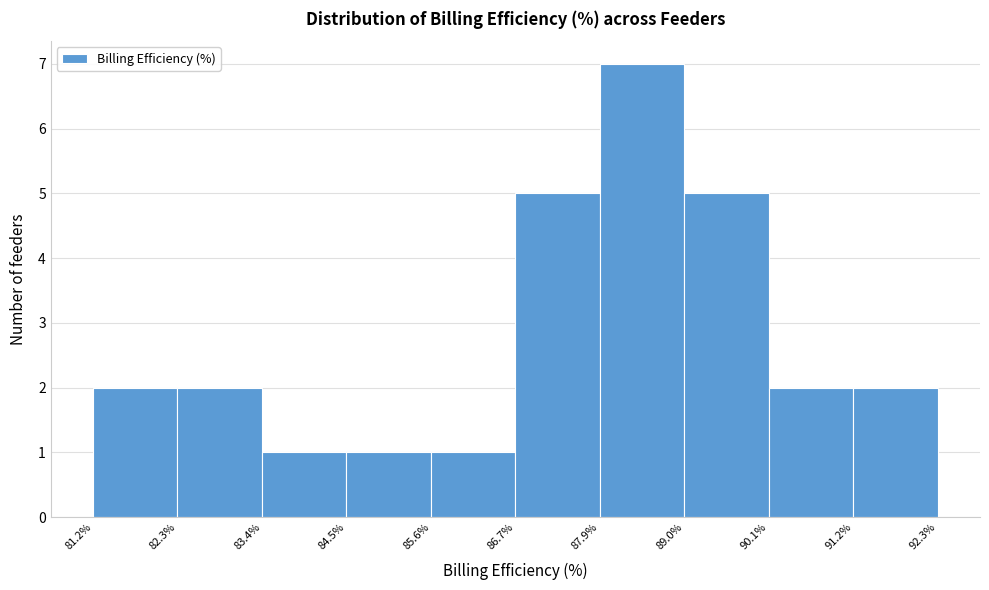

Over which range of the x-axis is the bar tallest?

87.9% to 89.0%